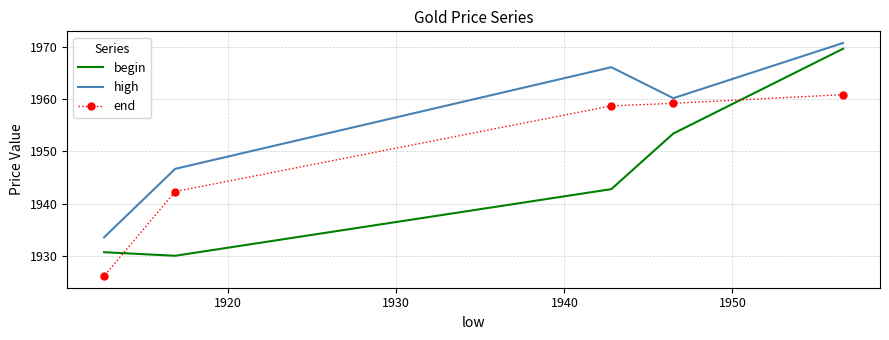

Rank the series by their maximum value, from highest to lowest.

high, begin, end